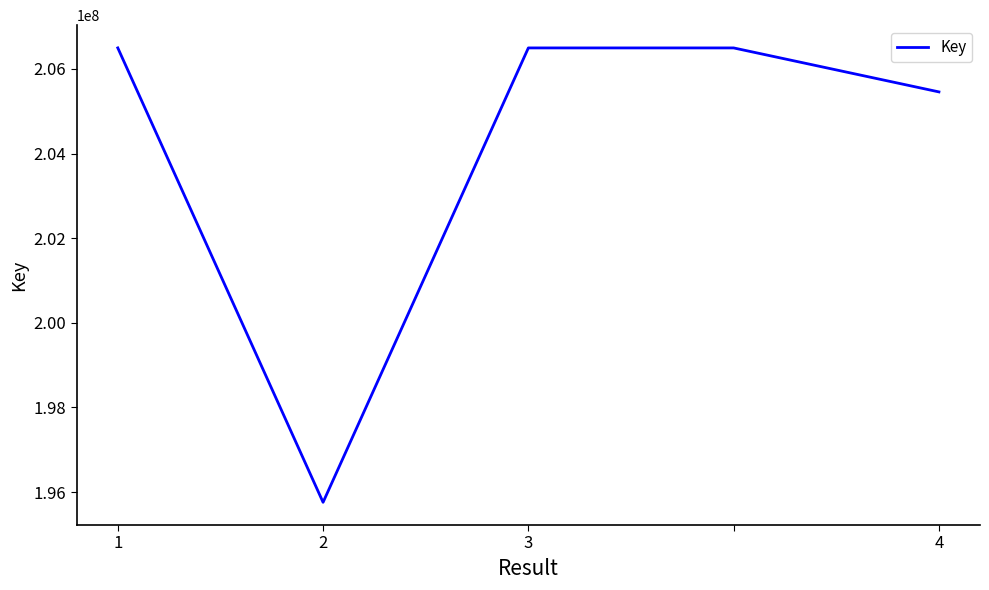

What is the maximum value shown in the chart?

206496393